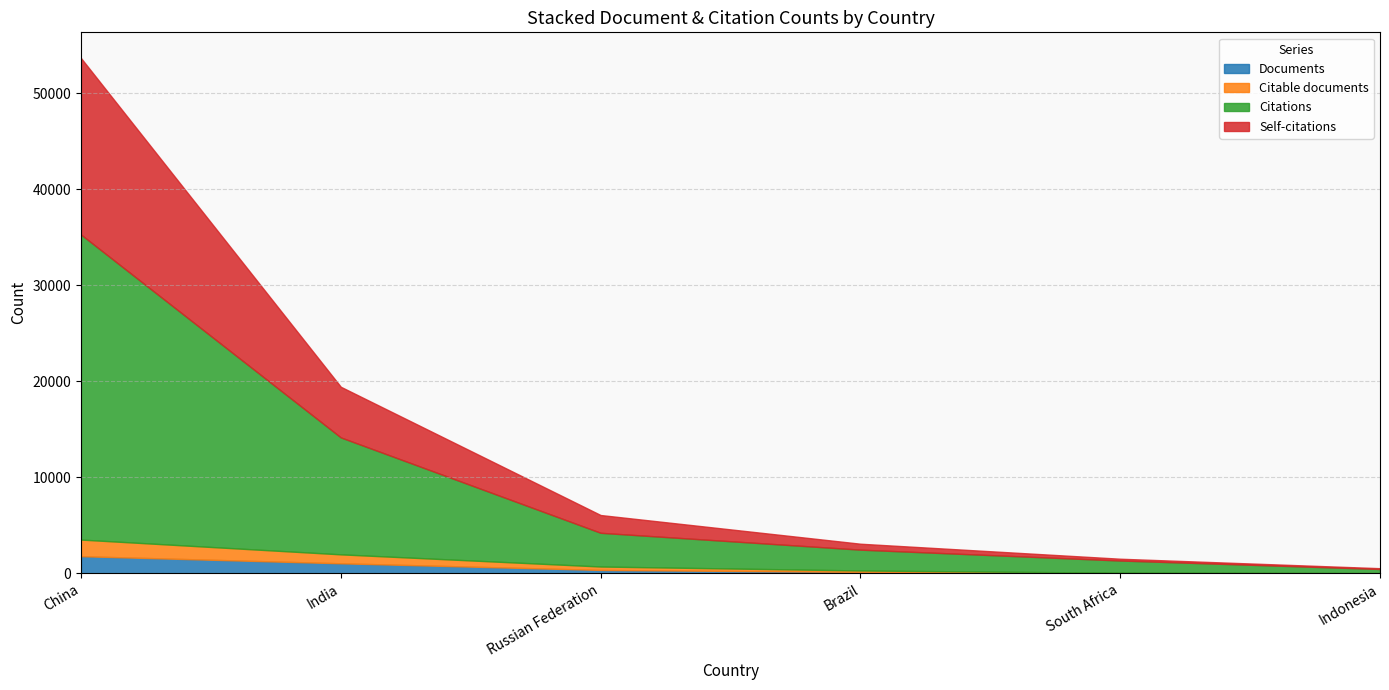

At how many categories does at least one series exceed 15349?

1